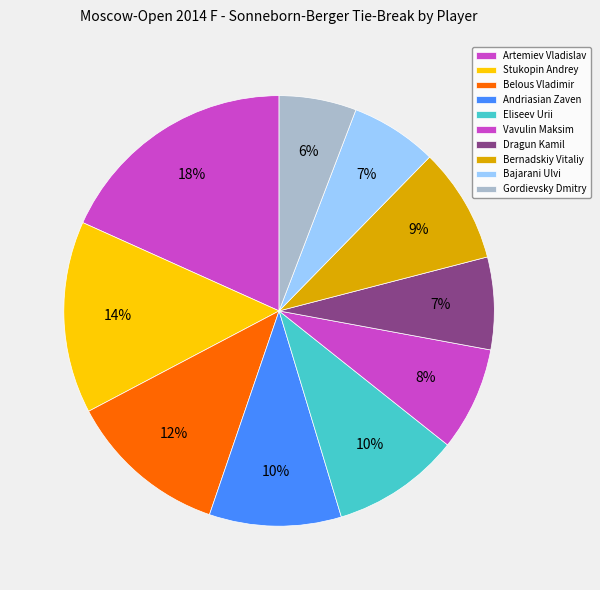

Is there a majority slice in this chart?

No